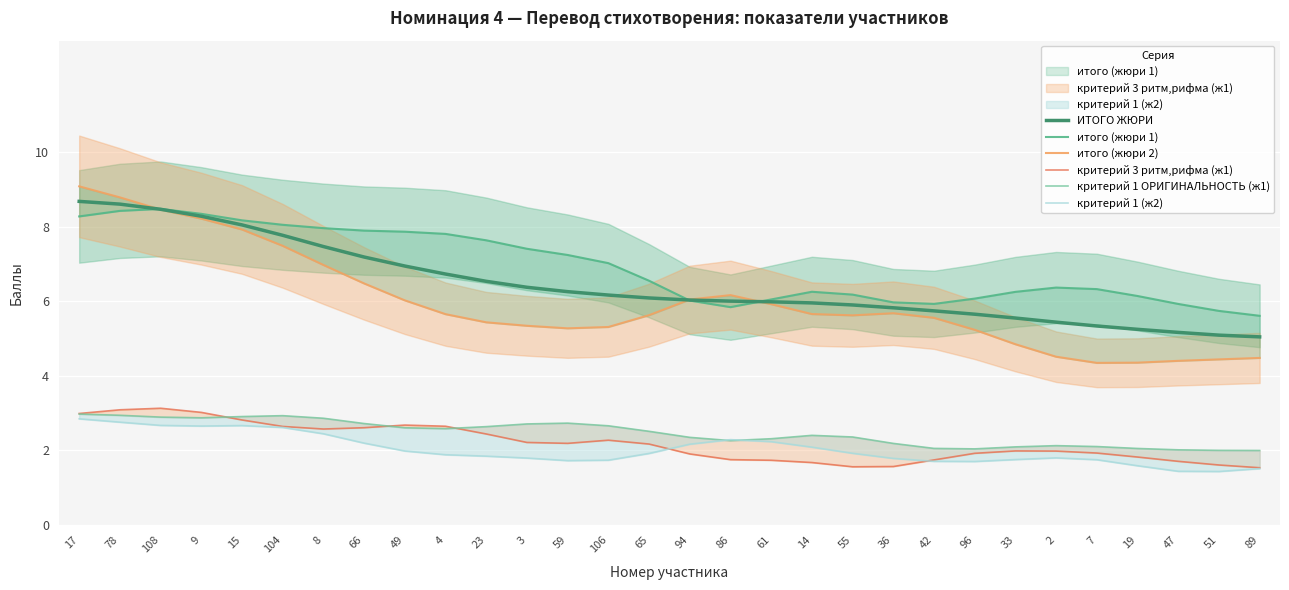

Is this an area chart (filled region under the line)?

No